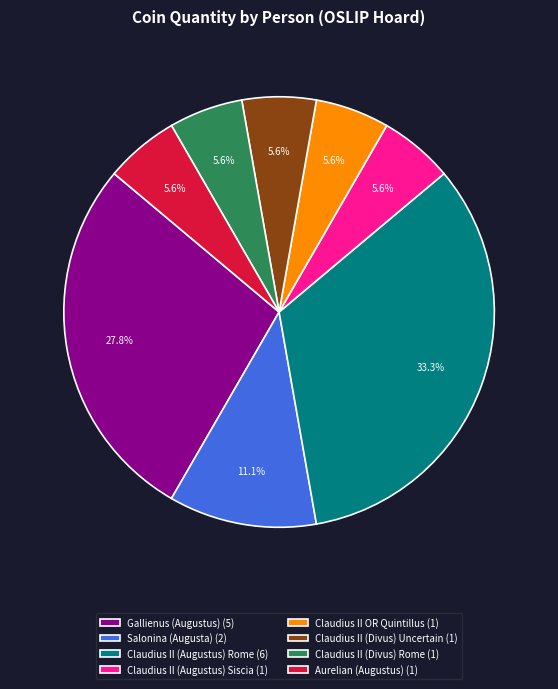

What percentage is NOT represented by Claudius II (Divus) Rome?

94.4%